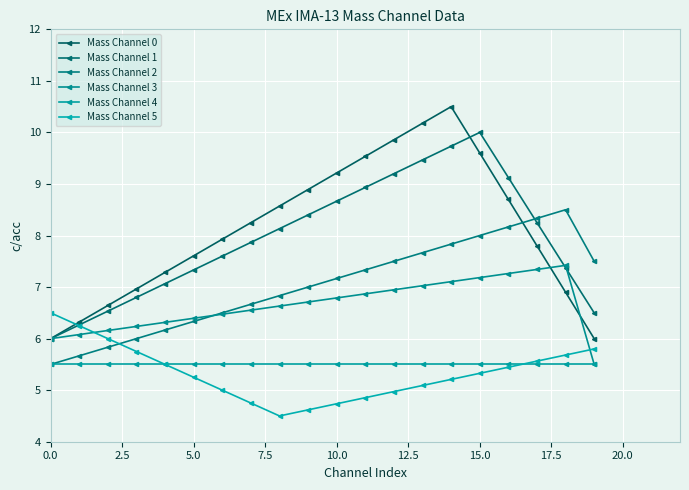

Which series has the largest total across all categories?

Mass Channel 0